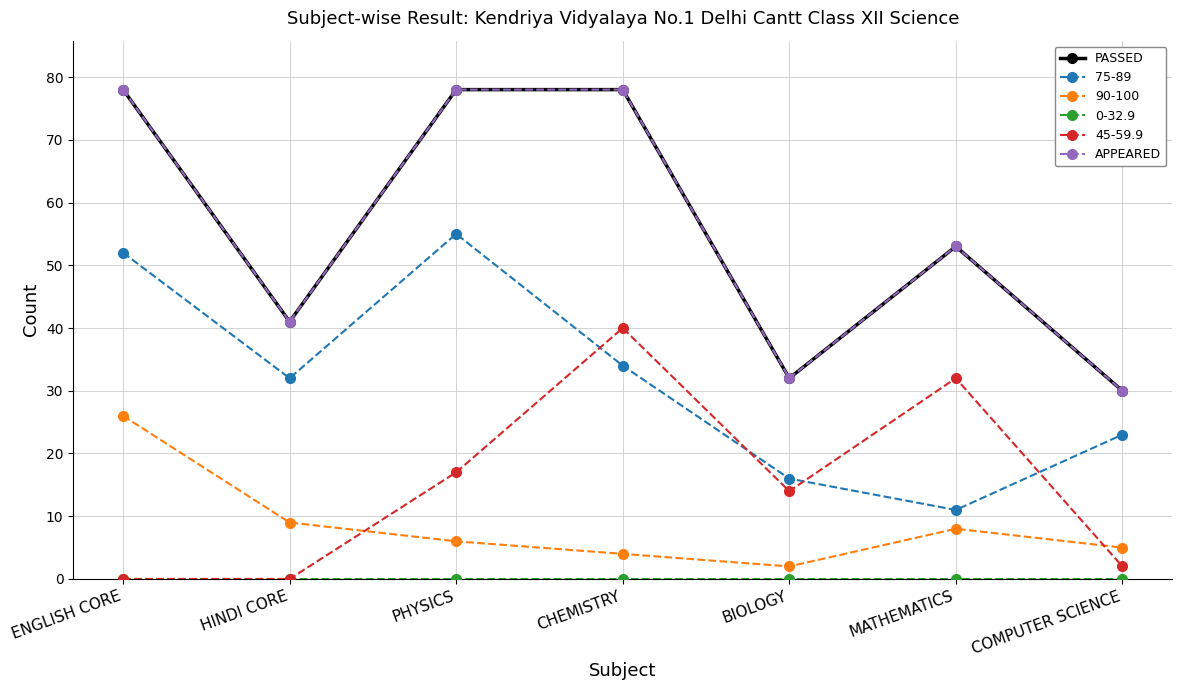

Does the chart have visible grid lines?

Yes